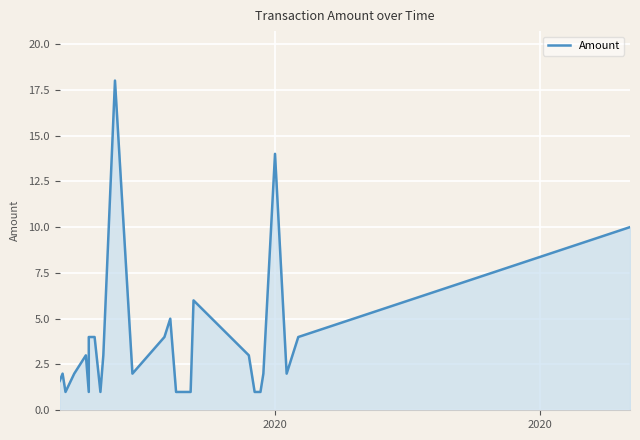

How many lines are shown in the chart?

1